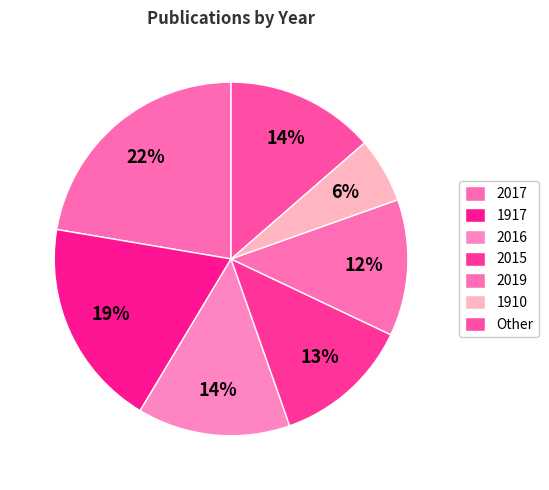

To the nearest percent, what portion does 2016 represent?

14%